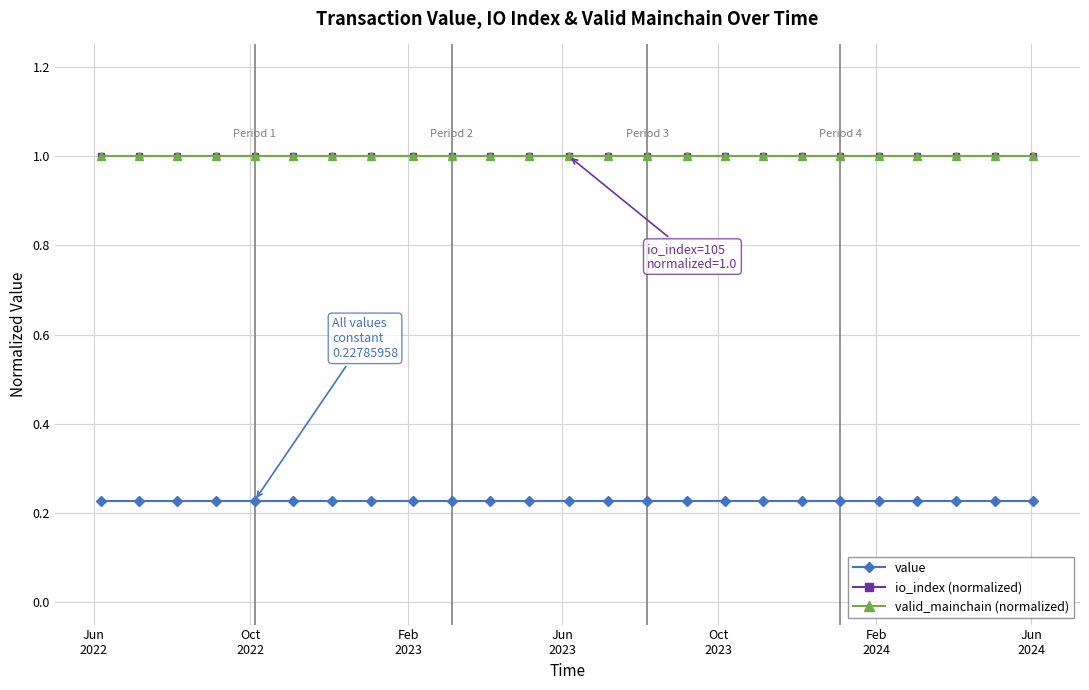

Where is valid_mainchain (normalized) nearest to the value 1?

Jun
2022